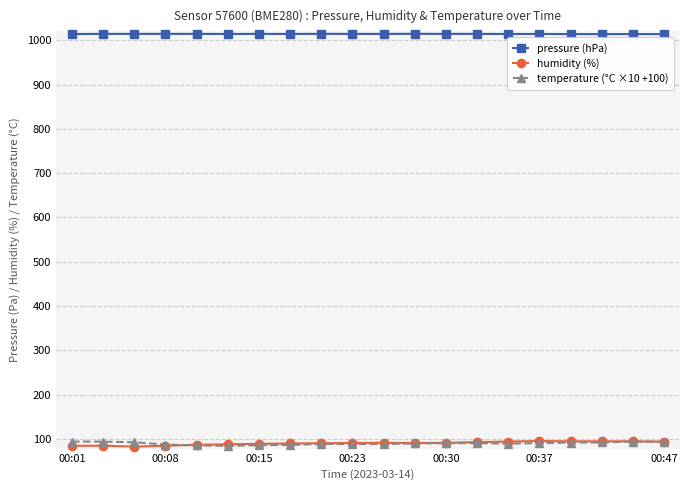

What is the maximum value for humidity (%)?

95.2